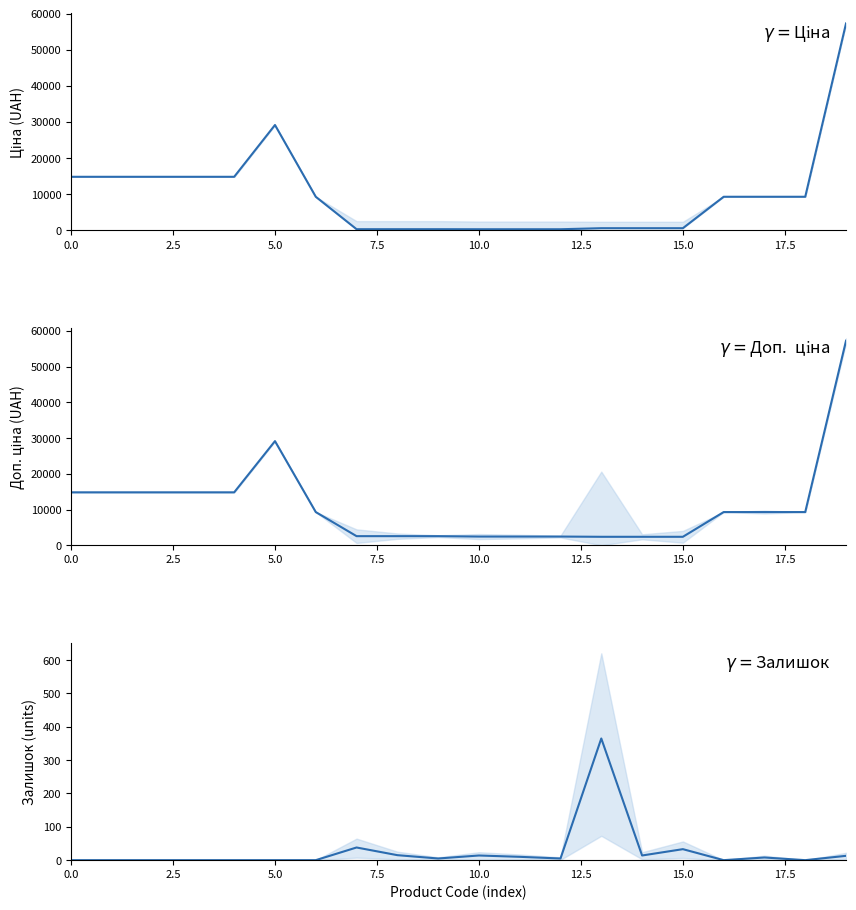

How many lines are shown in the chart?

3